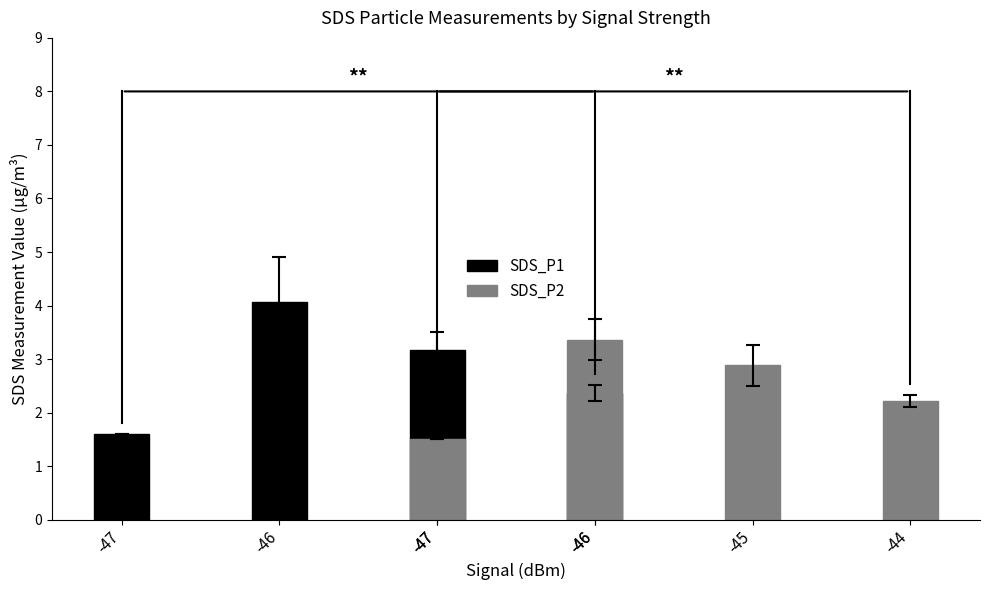

Reading left to right, transcribe all the data shown in this chart.

SDS_P1: 1.6	4.1	3.2	2.4
SDS_P2: 1.5	3.4	2.9	2.2